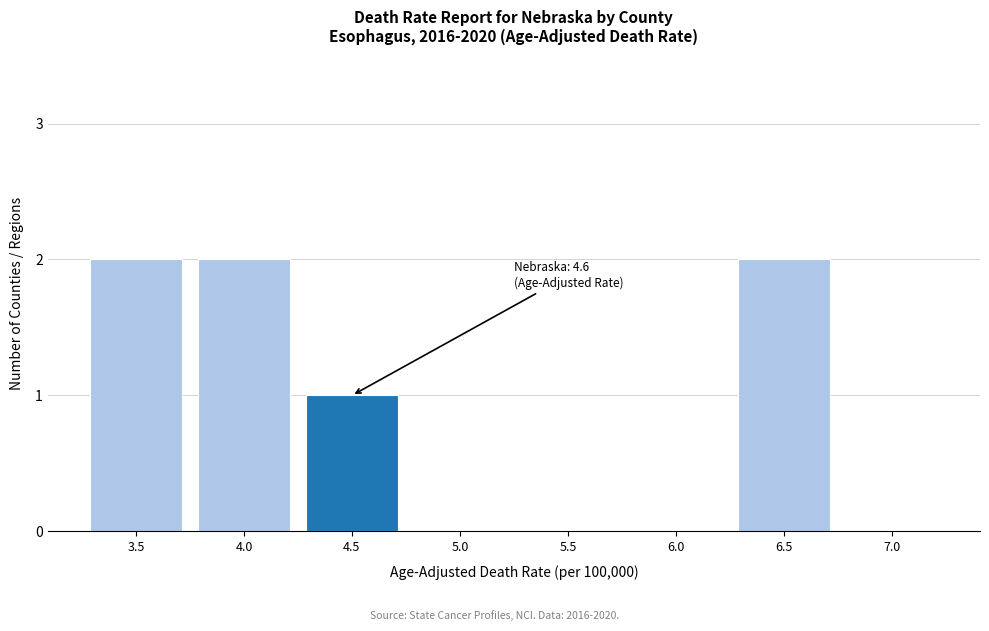

Reading left to right, extract all data points from this chart.

3.5=2	4.0=2	4.5=1	5.0=0	5.5=0	6.0=0	6.5=2	7.0=0